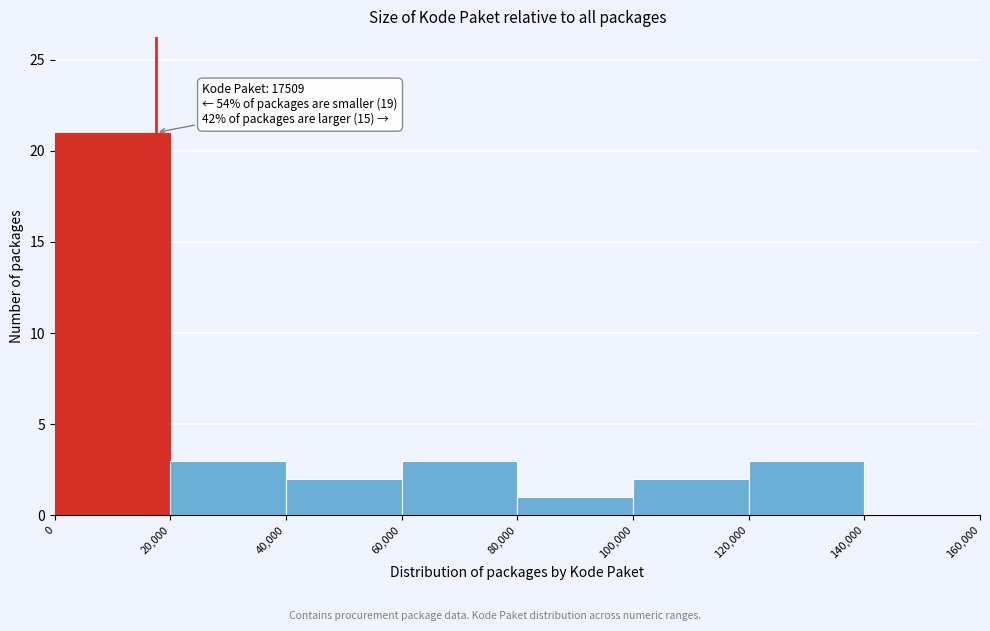

Which range on the x-axis has the tallest bar?

0 to 20,000